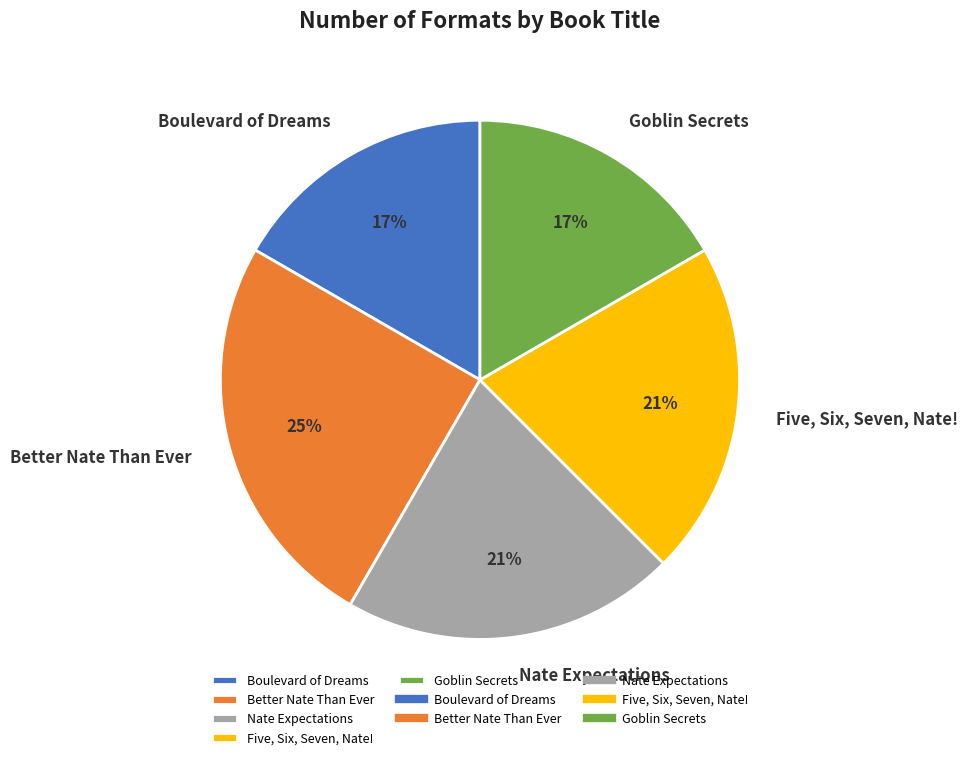

To the nearest percent, what is the difference between the Better Nate Than Ever and Five, Six, Seven, Nate! slice percentages?

4%